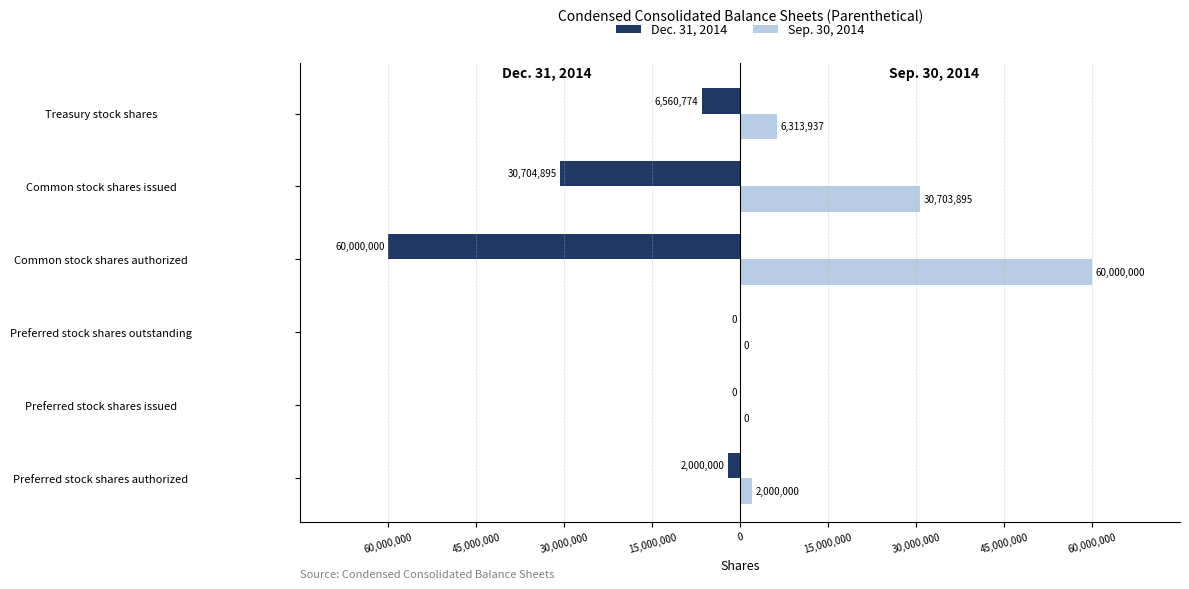

Reading right to left, extract all data points from this chart.

Dec. 31, 2014: -6560774	-30704895	-60000000	0	0	-2000000
Sep. 30, 2014: 6313937	30703895	60000000	0	0	2000000